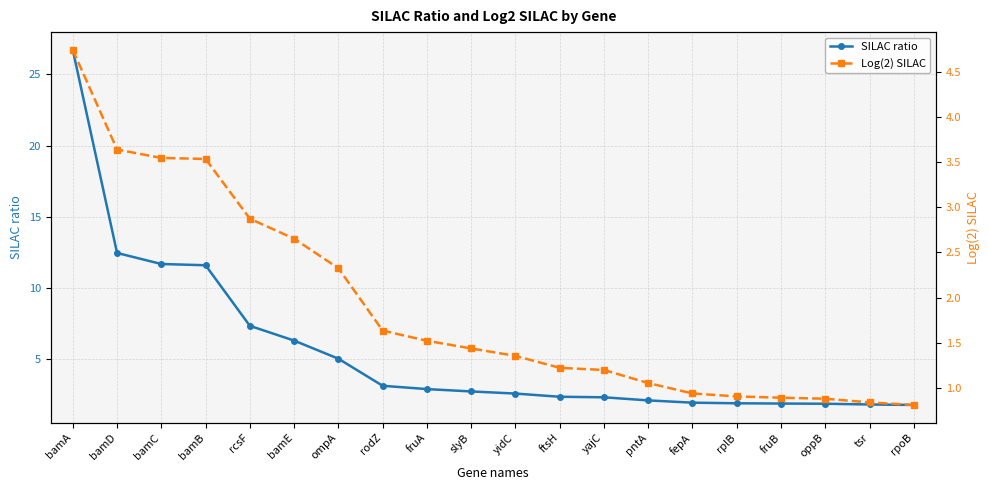

Rank the series at fruA from highest to lowest value.

SILAC ratio, Log(2) SILAC